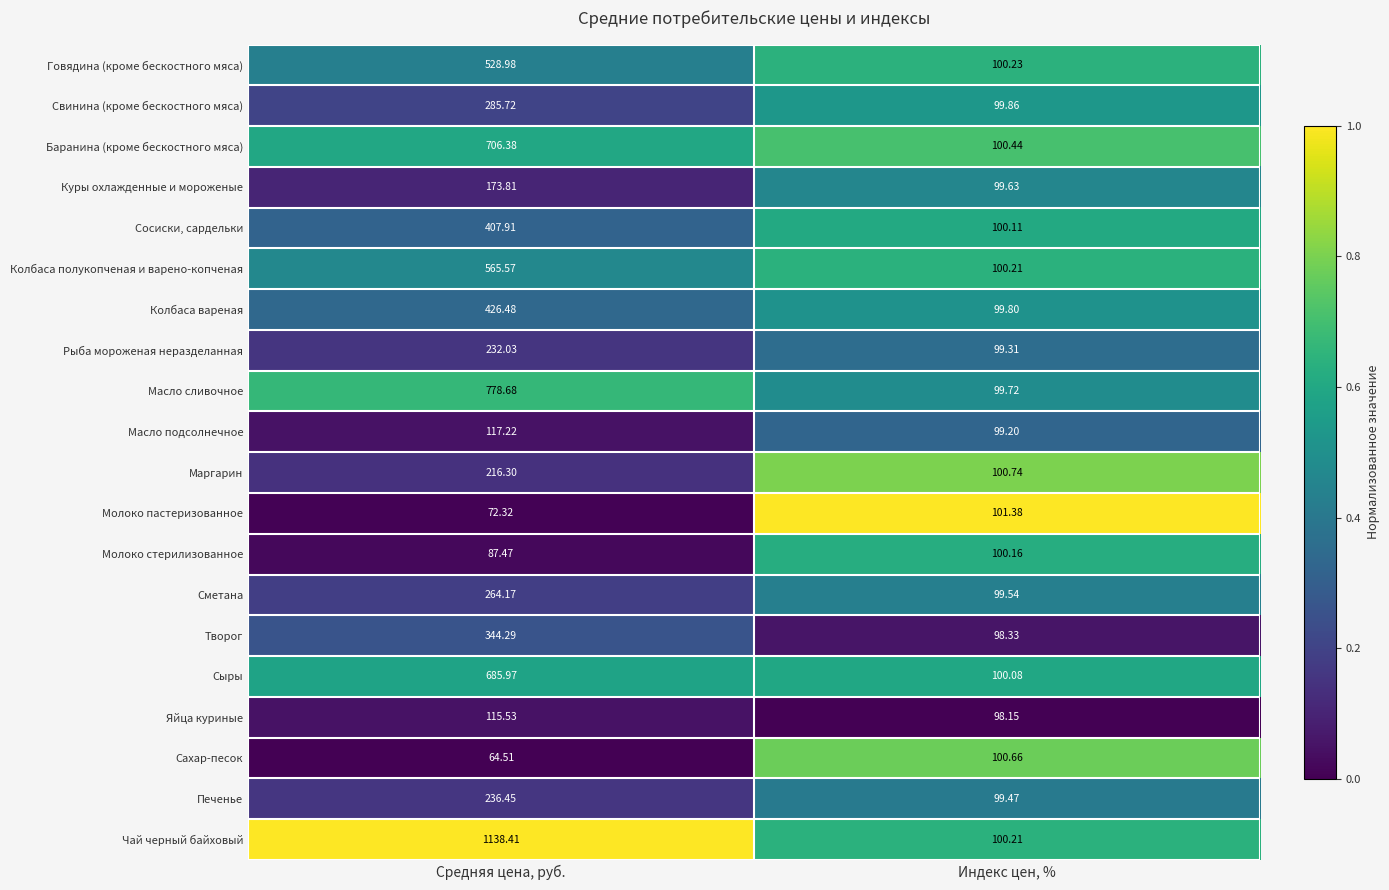

Which series has the largest range (max minus min)?

Чай черный байховый